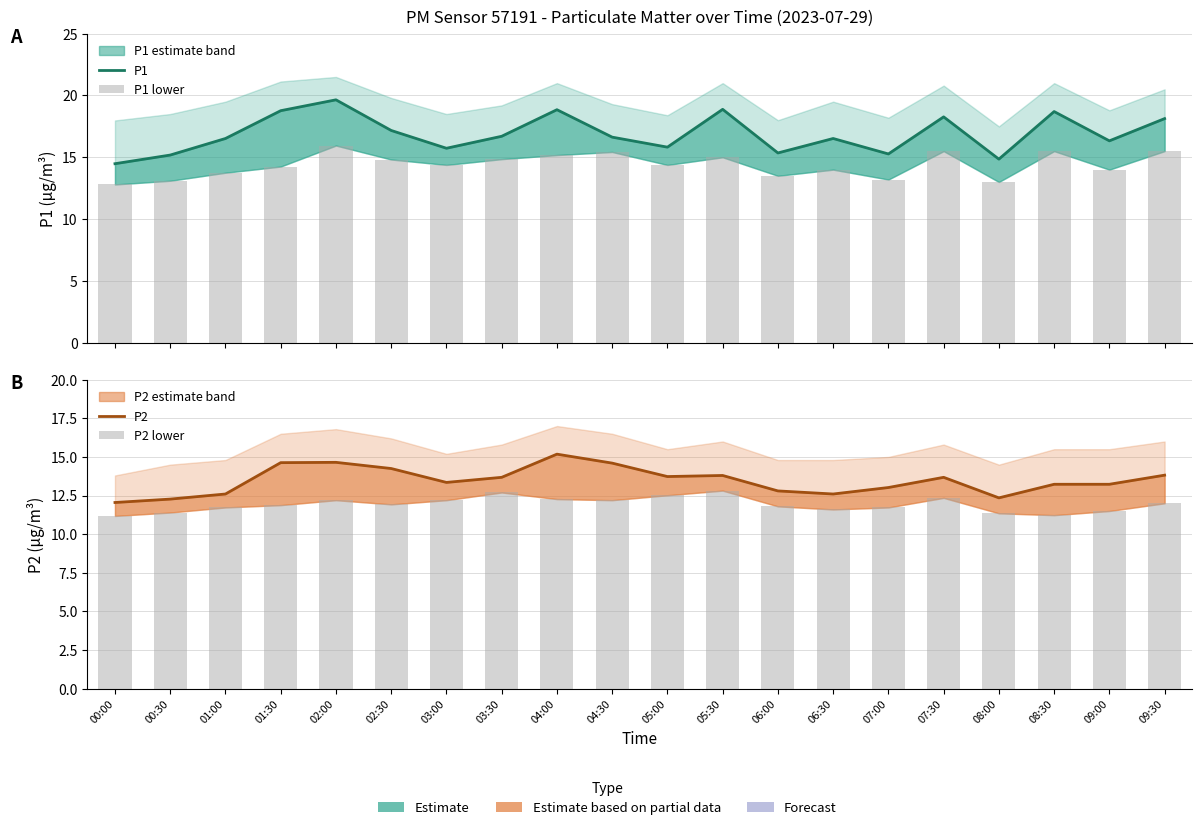

What is the minimum value shown in the chart?

11.2